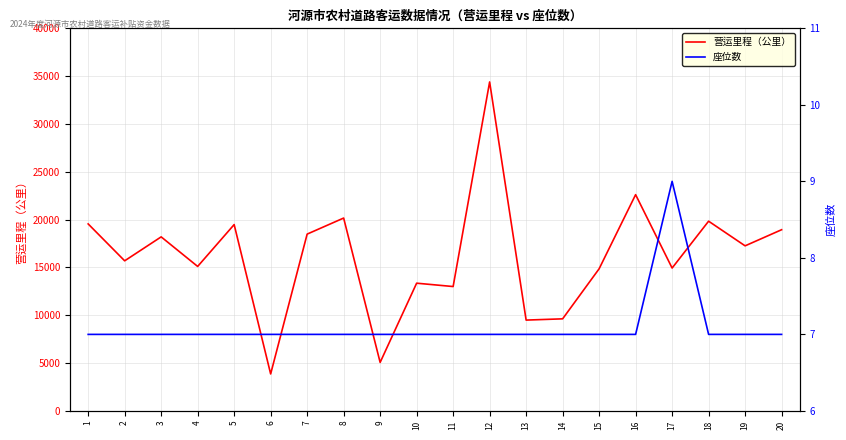

Which category has the highest value across all series?

12